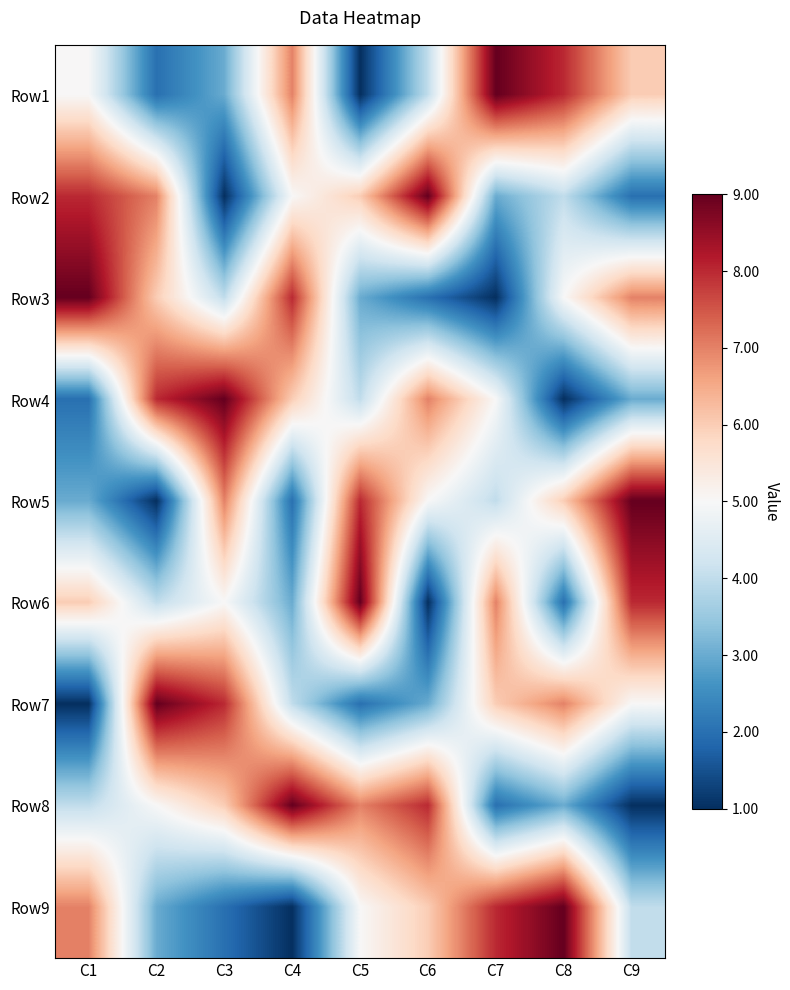

What is the difference between the highest and lowest values at C4?

8